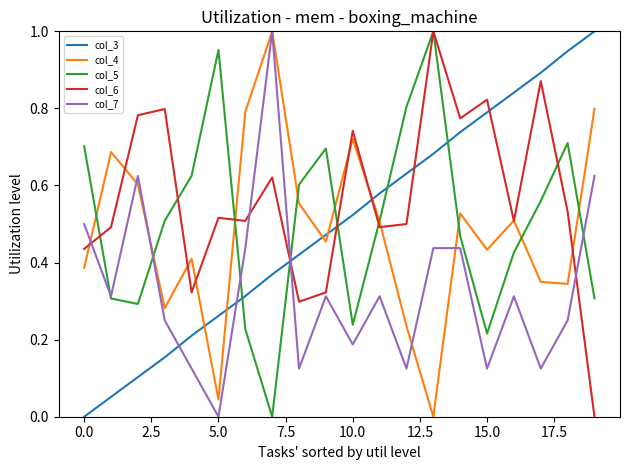

How many lines are shown in the chart?

5